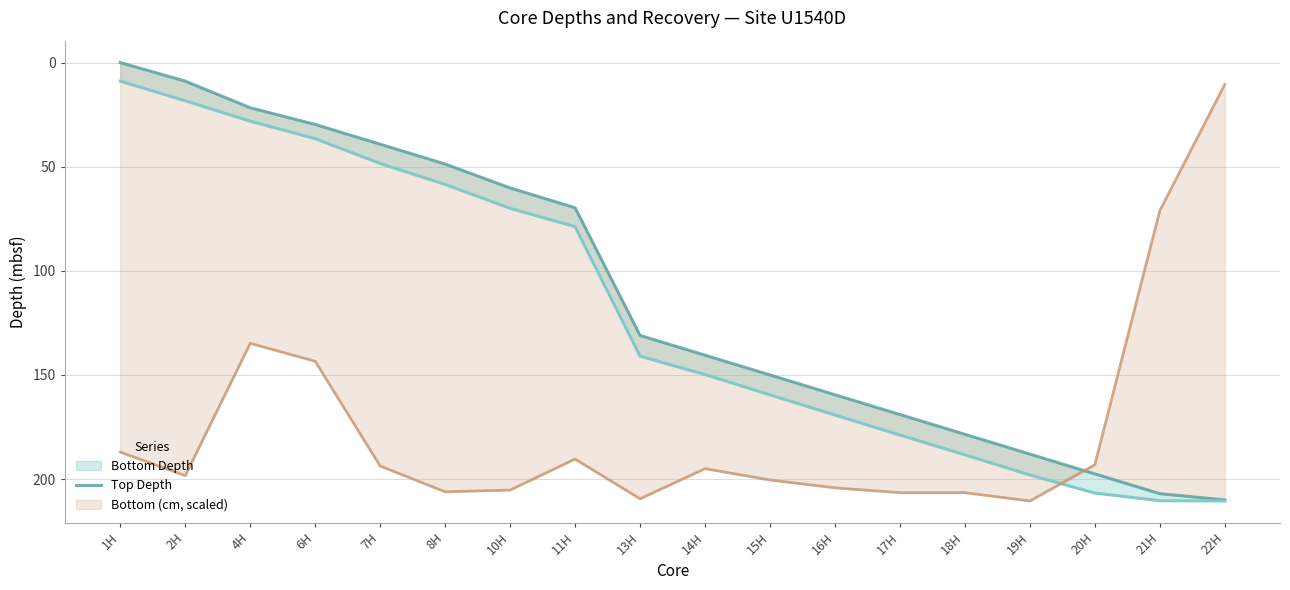

Which category has the lowest value across all series?

1H